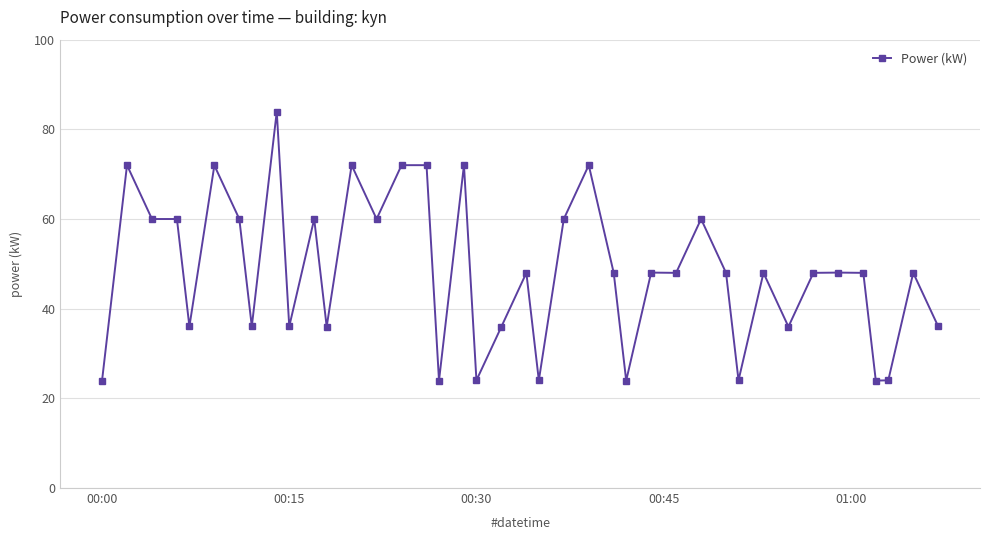

What is the smallest value displayed?

24.0